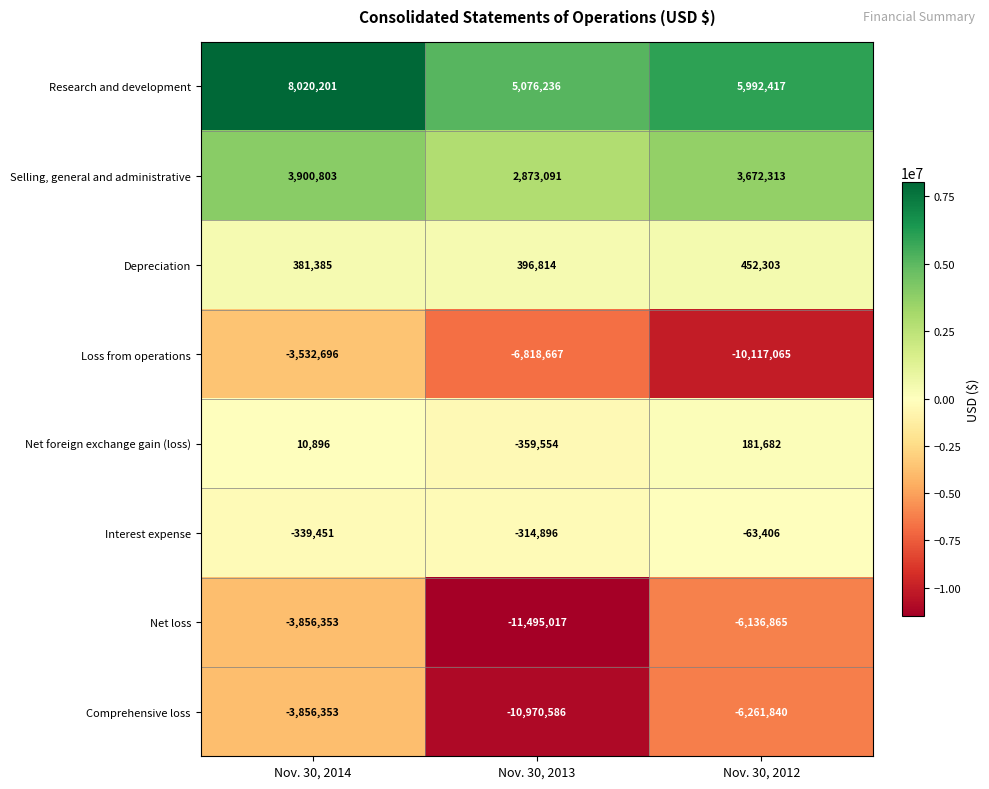

How many values in the Depreciation series are below 396814?

1